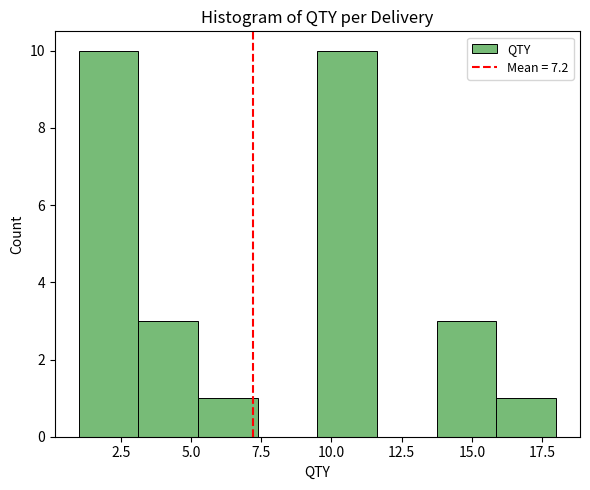

What is the height of the bar covering 9.5 to 11.5 on the x-axis? Neither the bar edges nor the heights are printed on the chart, so give them approximately, as read against the axes.

10